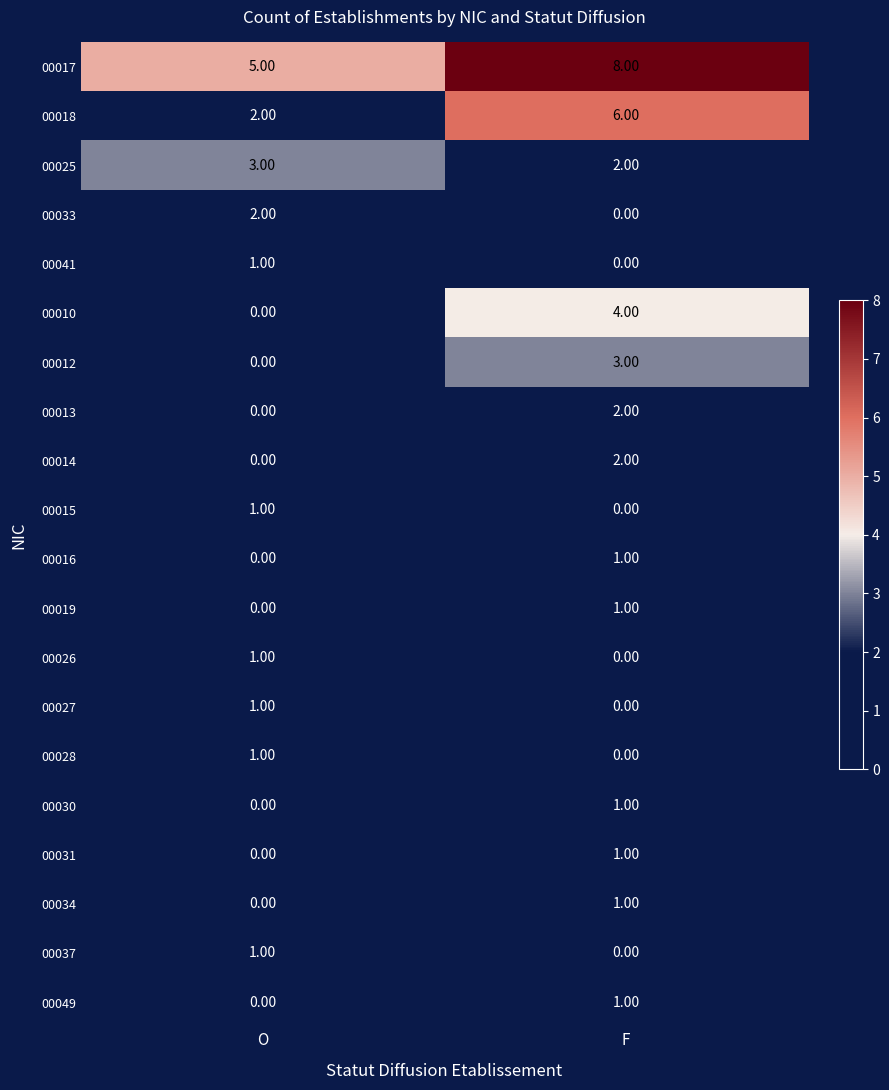

Rank the categories by 00014 value from lowest to highest.

O, F